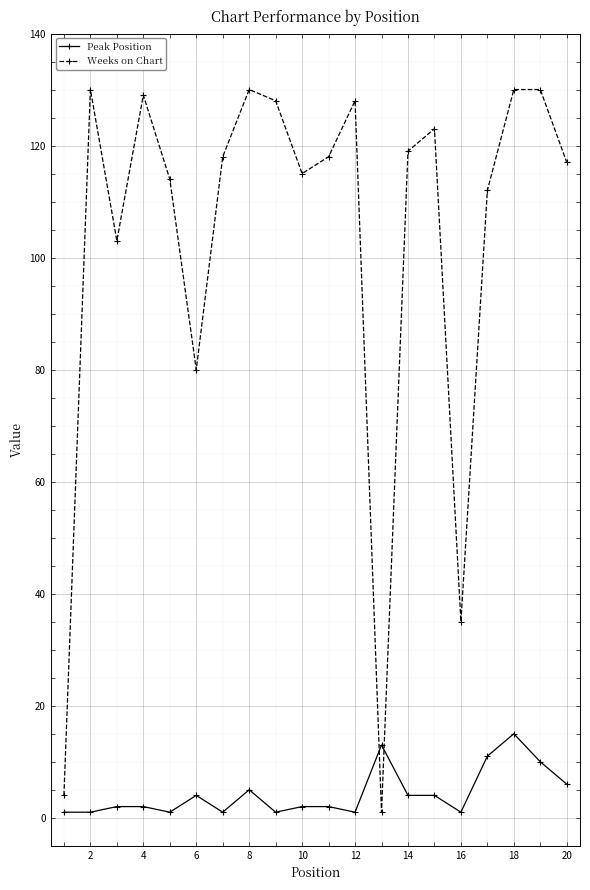

What is the value of the Weeks on Chart point at the 20th from the left?

117